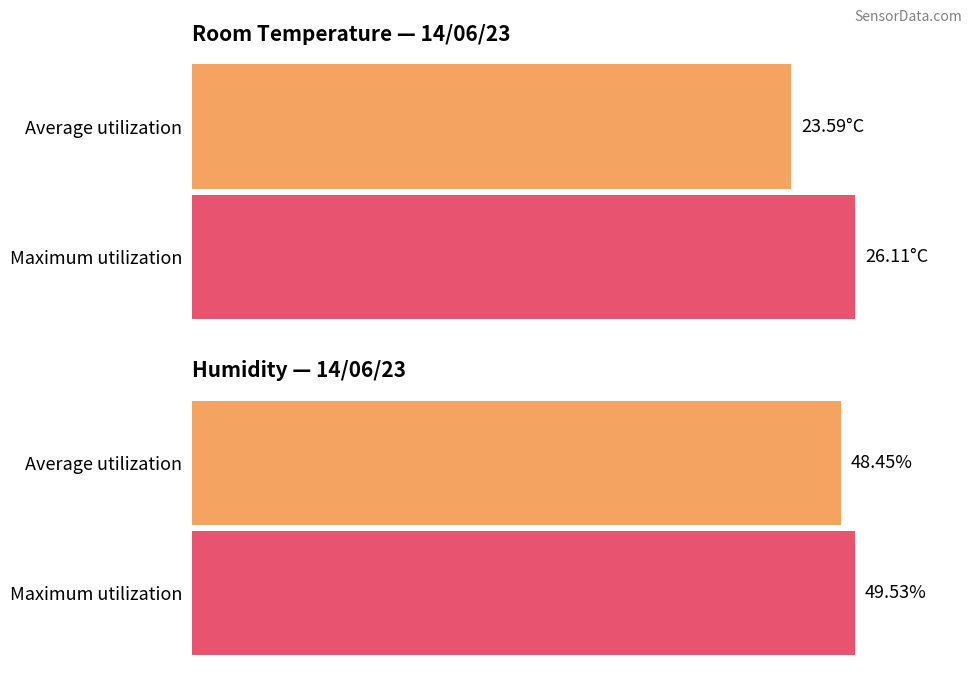

Between Average utilization and Maximum utilization, which is larger?

Maximum utilization